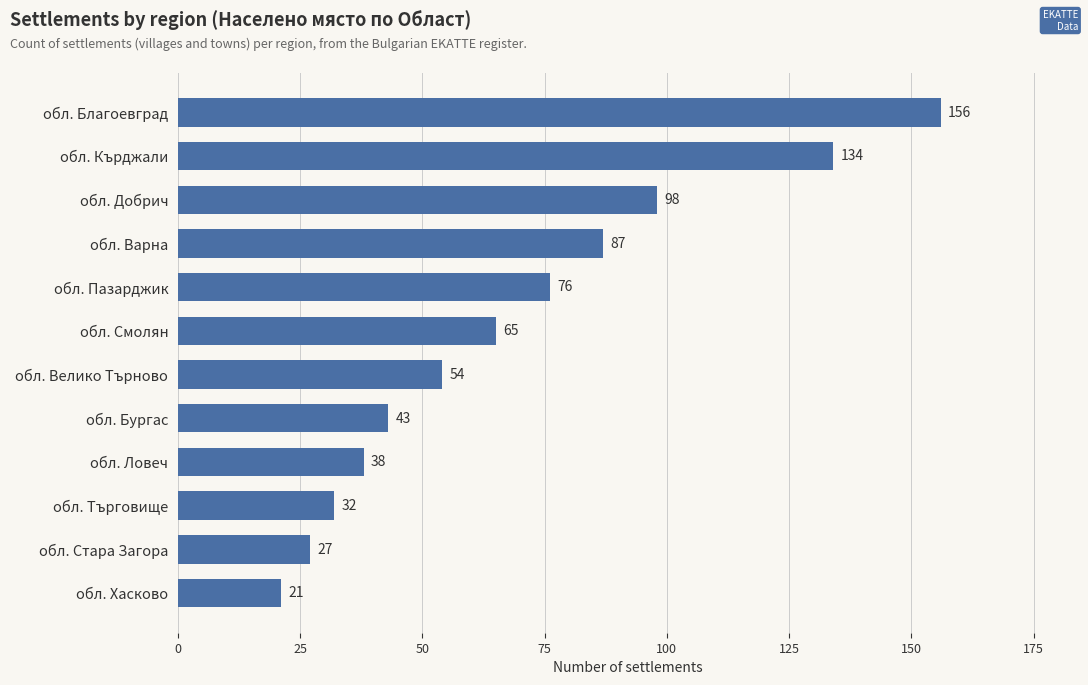

What is the label of the 2nd bar from the bottom?

обл. Стара Загора